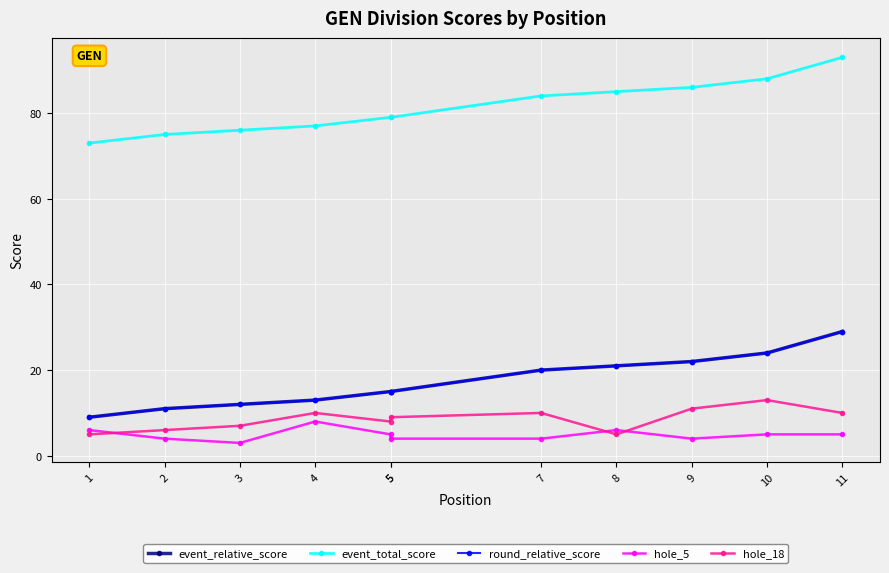

At which category is the sum across all series the highest?

11